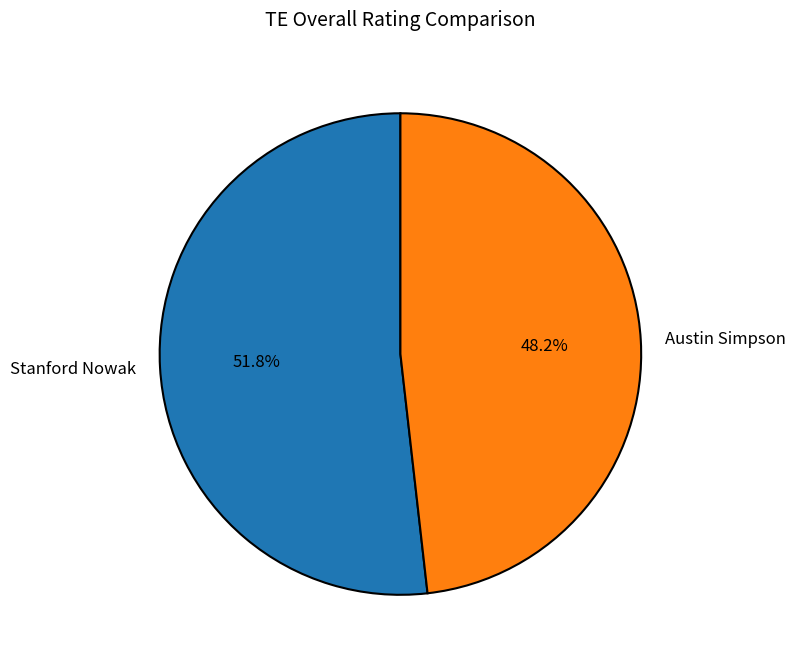

Does Stanford Nowak represent more than half of the total?

Yes